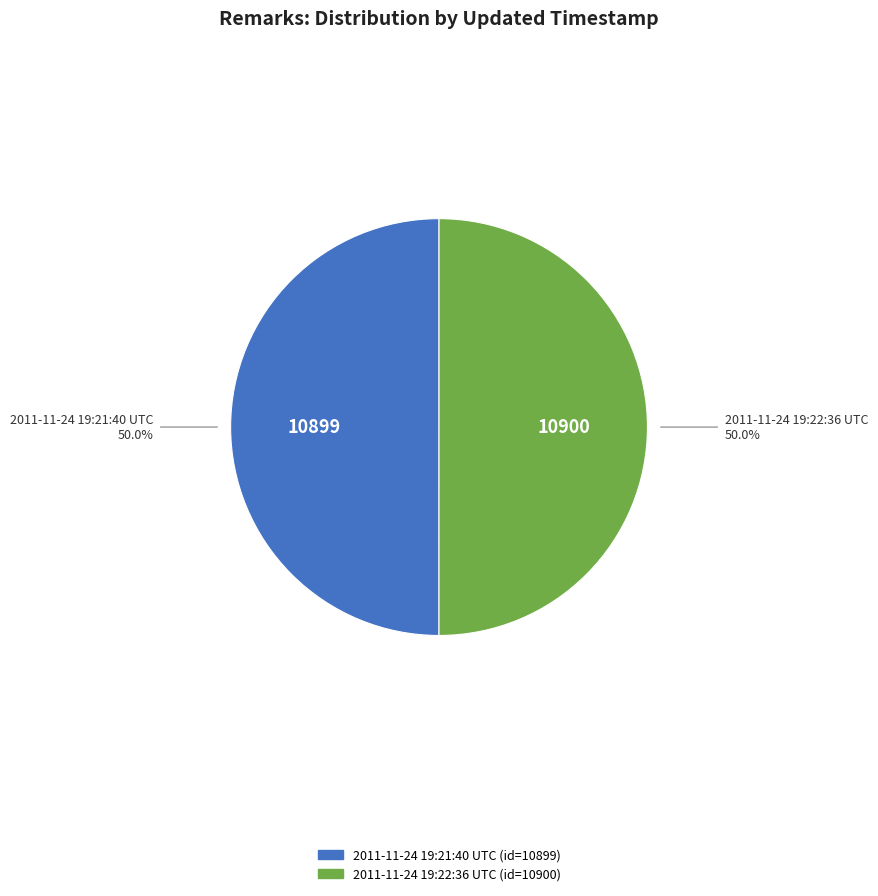

Approximately how many times larger is the value at 2011-11-24 19:22:36 UTC compared to 2011-11-24 19:21:40 UTC?

1.0